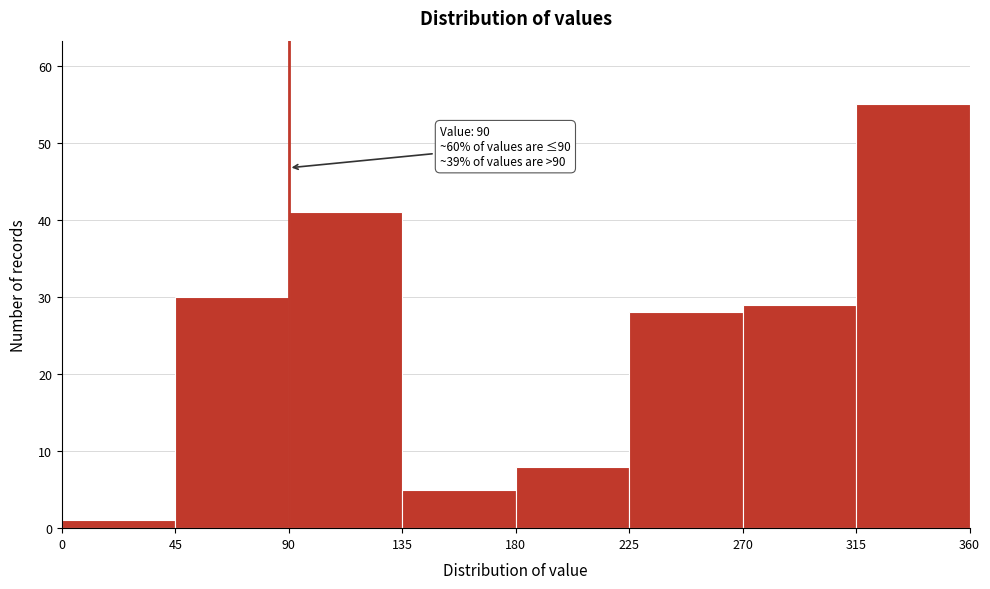

Which range on the x-axis has the tallest bar?

315 to 360